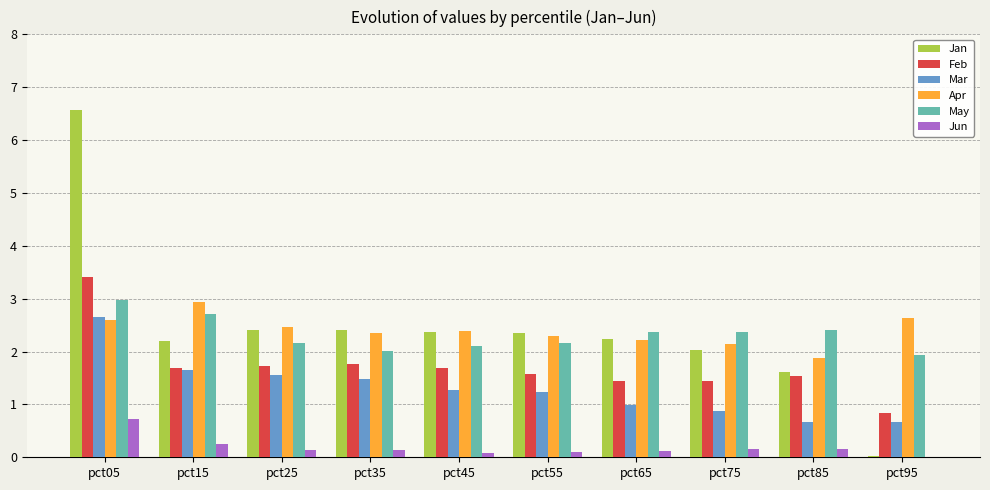

Which category has the highest value in the Mar series?

pct05